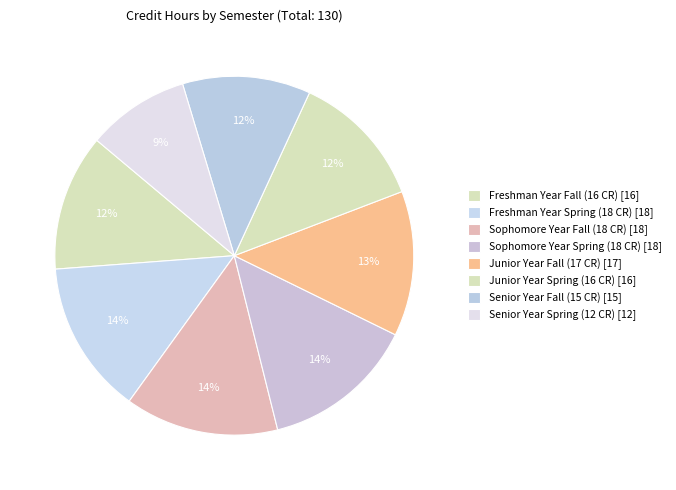

To the nearest percent, what is the average slice percentage?

12%